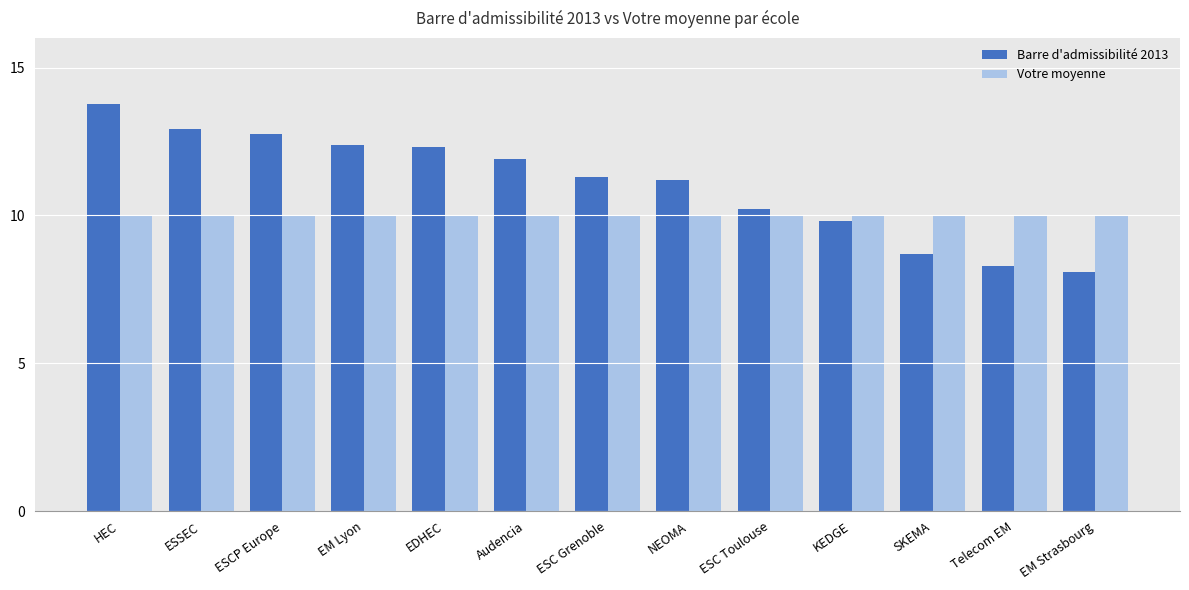

Is the value of Votre moyenne at Telecom EM greater than the value of Barre d'admissibilité 2013 at KEDGE?

Yes